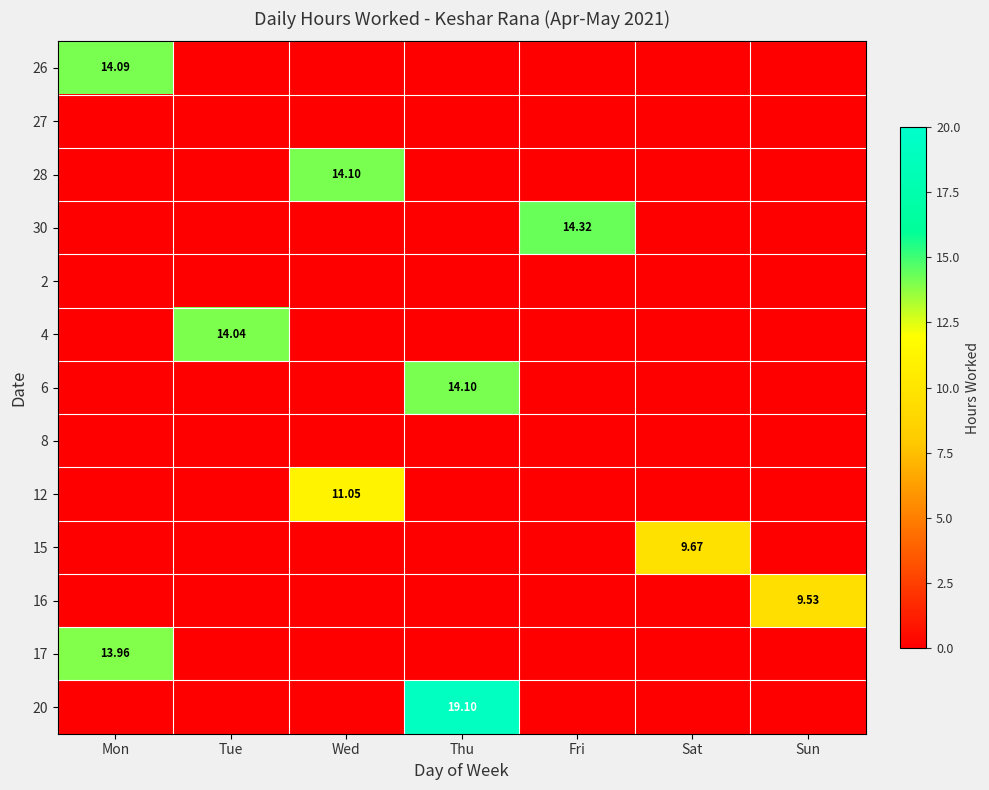

At which category is the sum across all series the highest?

Thu